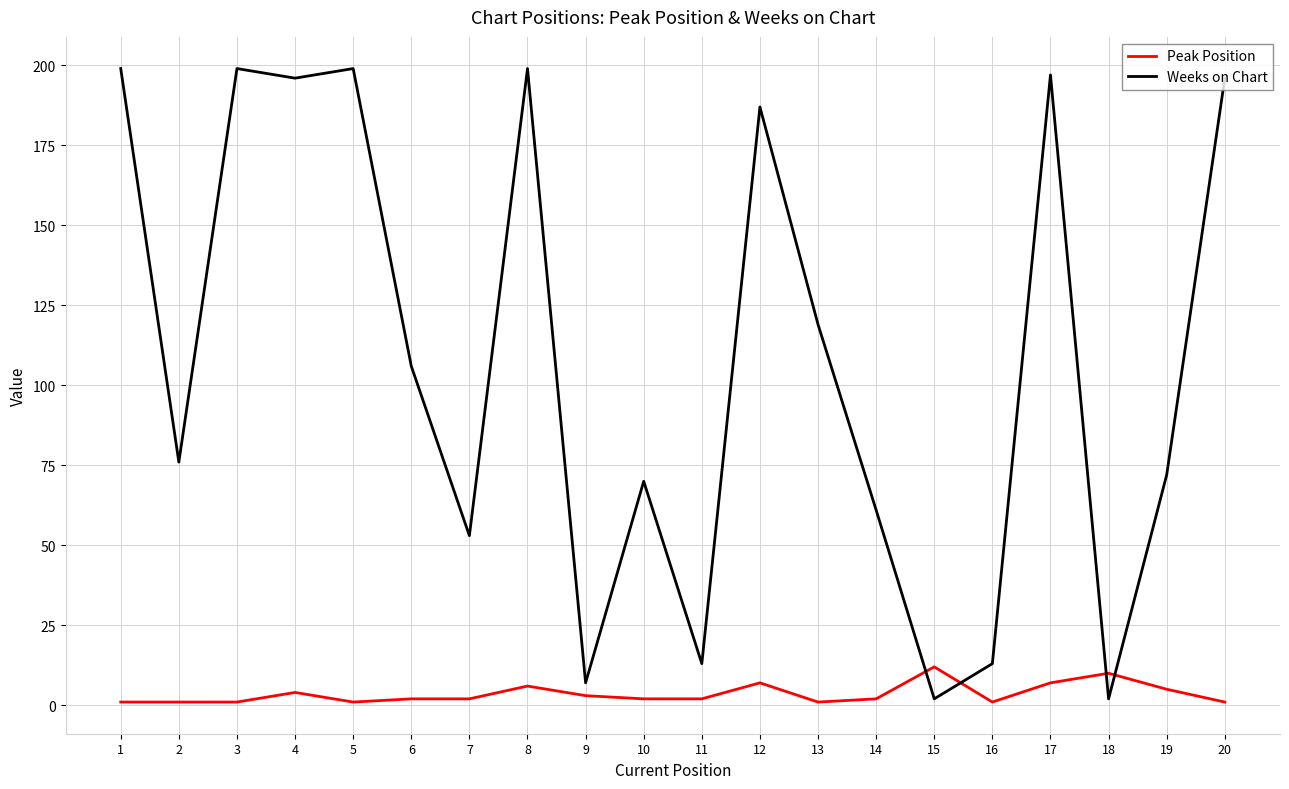

At which category does Weeks on Chart reach its first local valley?

2